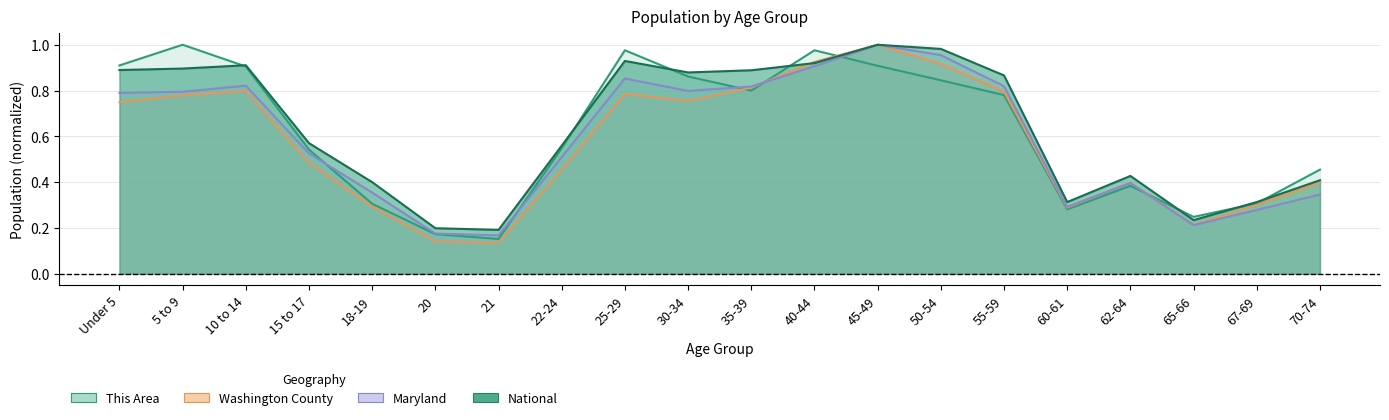

Between 65-66 and 35-39, which is larger?

35-39